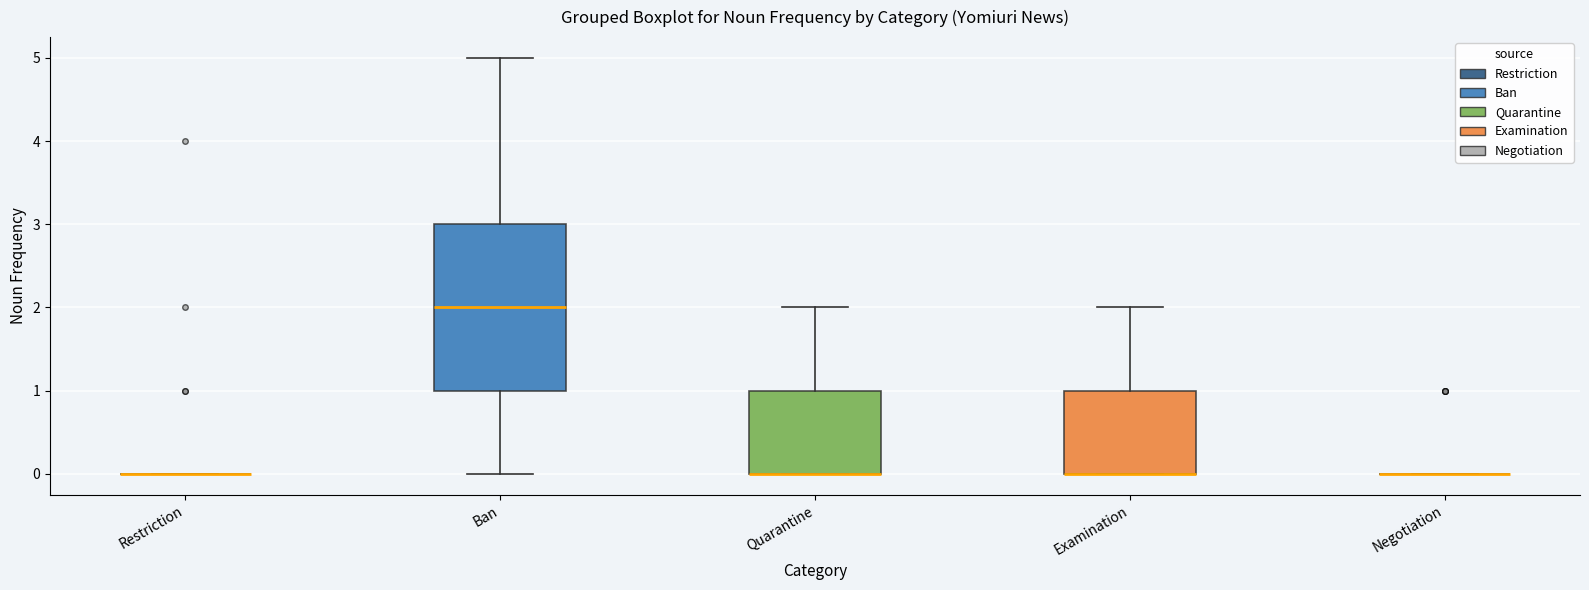

Which box is the tallest, from its lower edge to its upper edge?

Ban